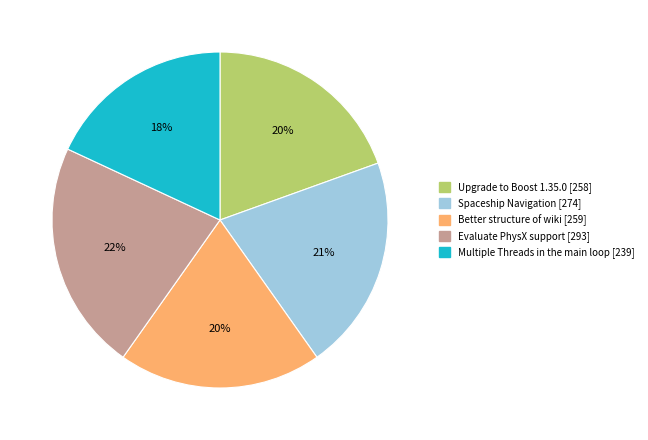

Which has a higher value, Upgrade to Boost 1.35.0 [258] or Spaceship Navigation [274]?

Spaceship Navigation [274]